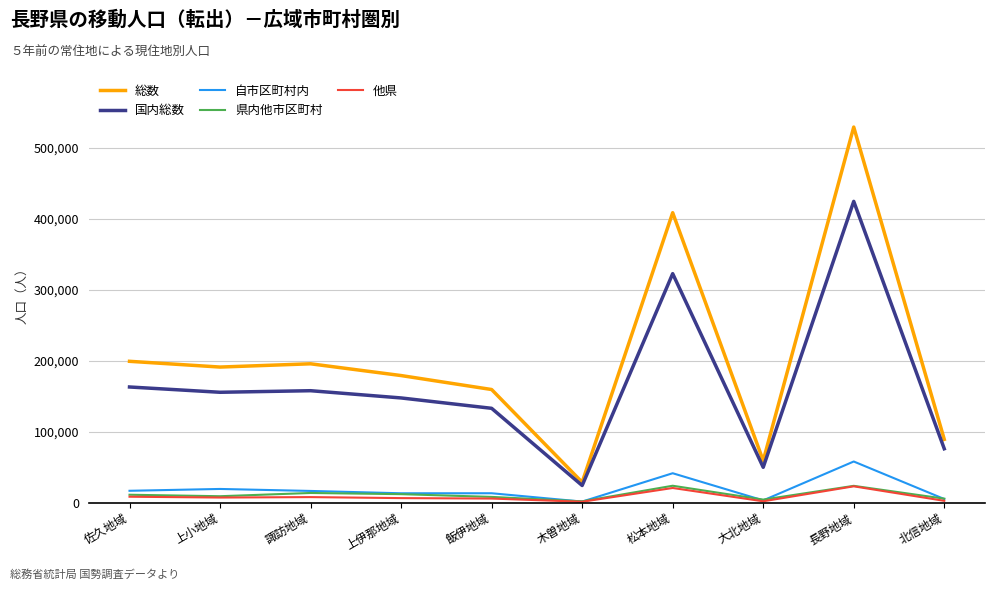

How many distinct data groups are displayed?

5